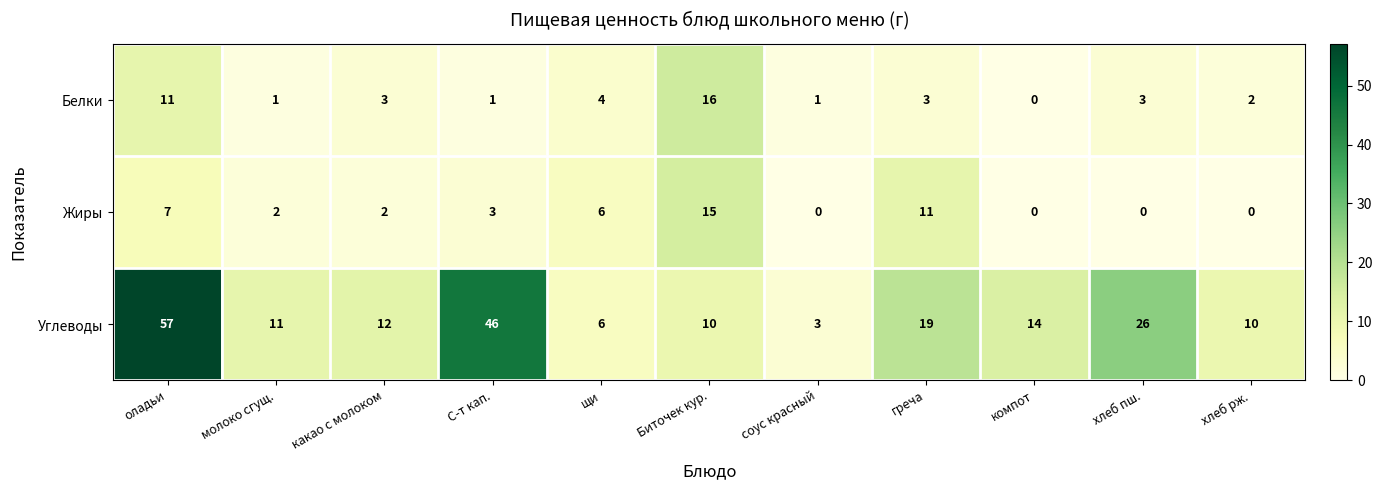

Which label corresponds to the largest value in the chart?

оладьи